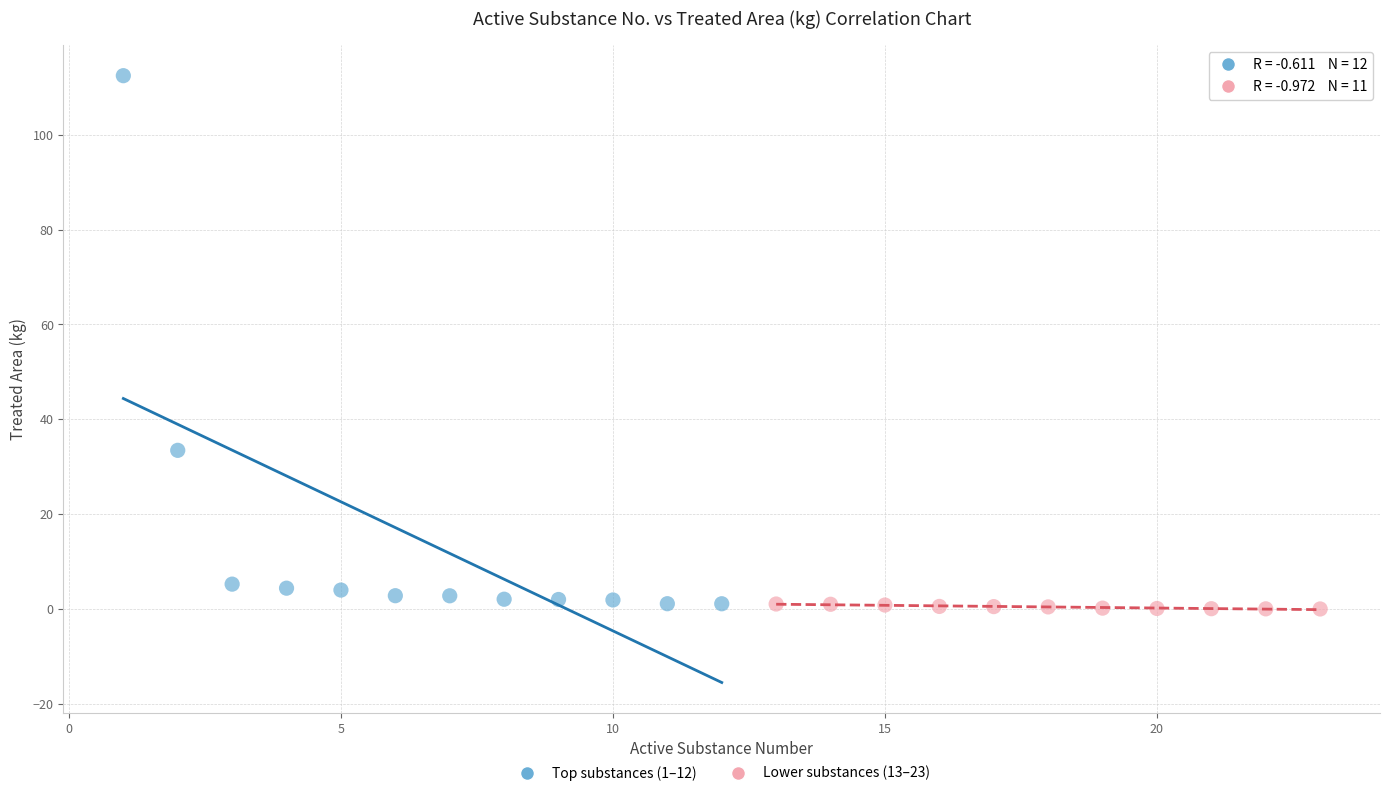

Which series contains the highest Y value?

Top substances (1–12)